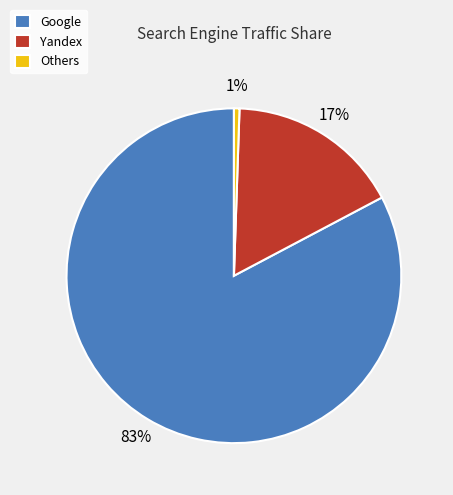

Is it true that Others is 11% of the pie?

False